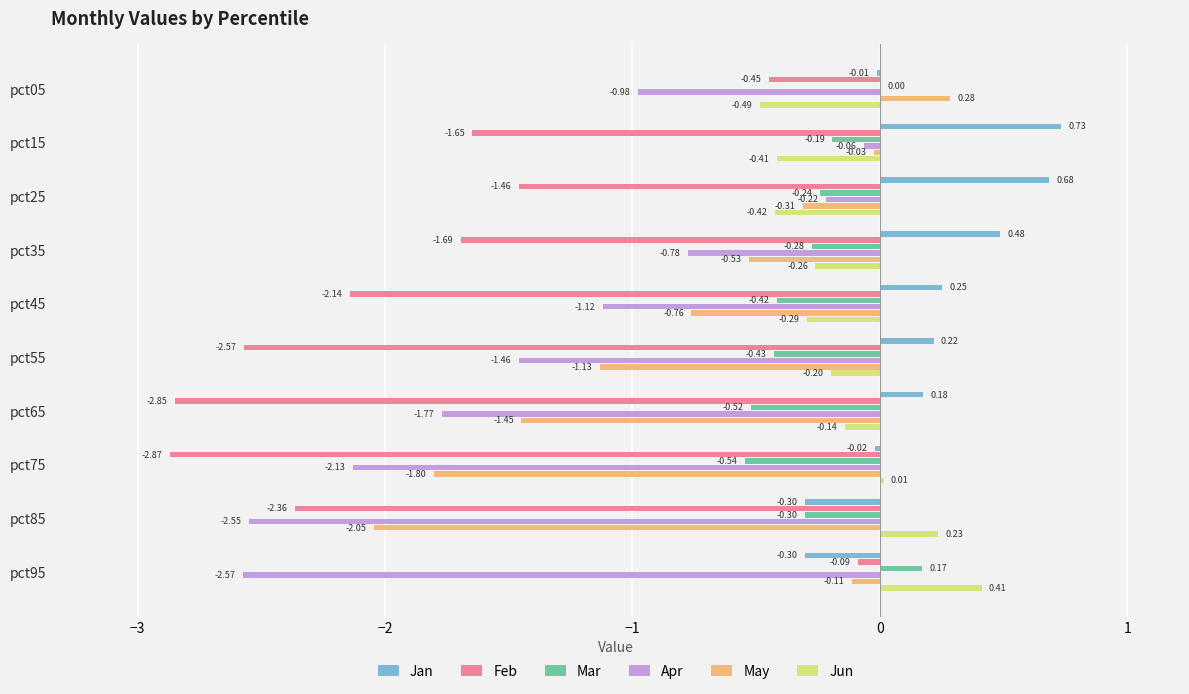

What is the sum of all Feb values?

-18.1